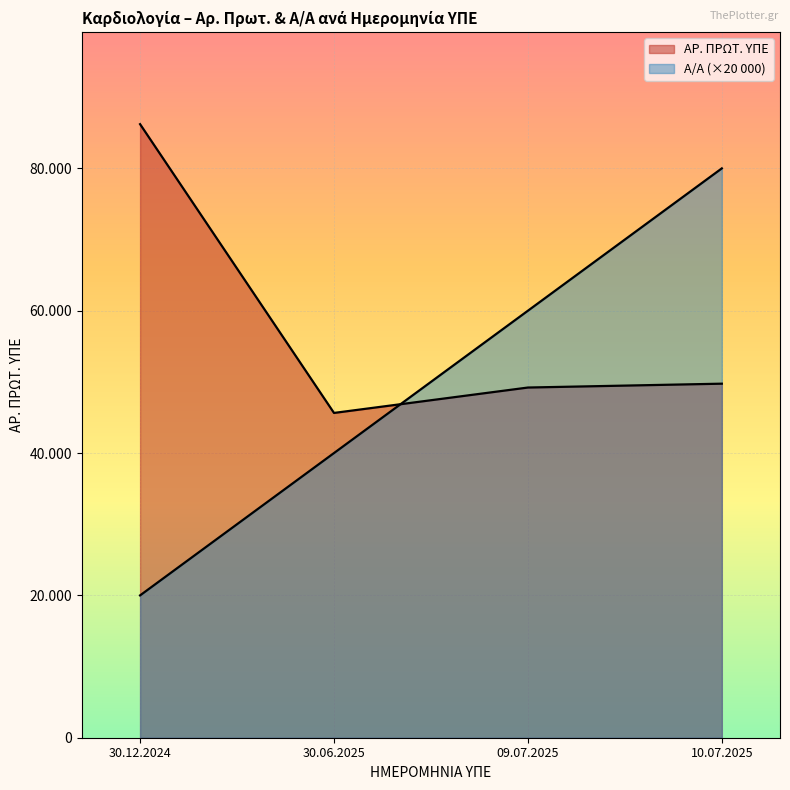

Which series ends up on top after the final intersection of Α/Α and ΑΡ. ΠΡΩΤ. ΥΠΕ?

Α/Α